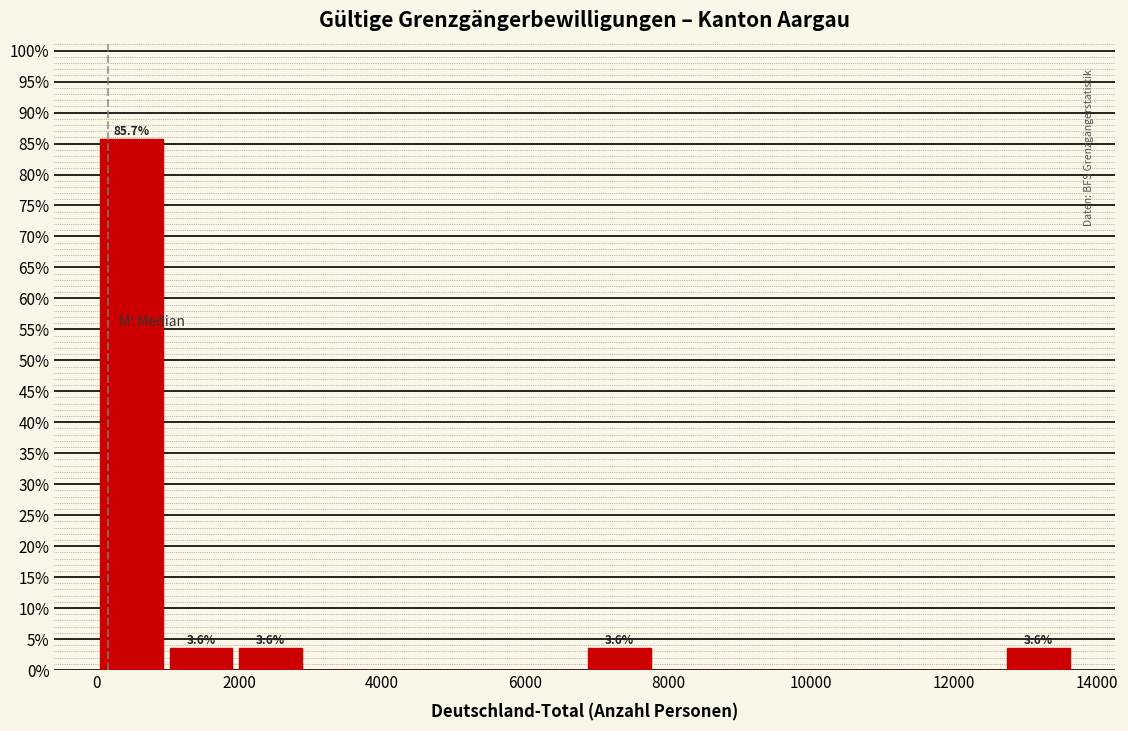

Which range on the x-axis has the tallest bar?

0 to 1000